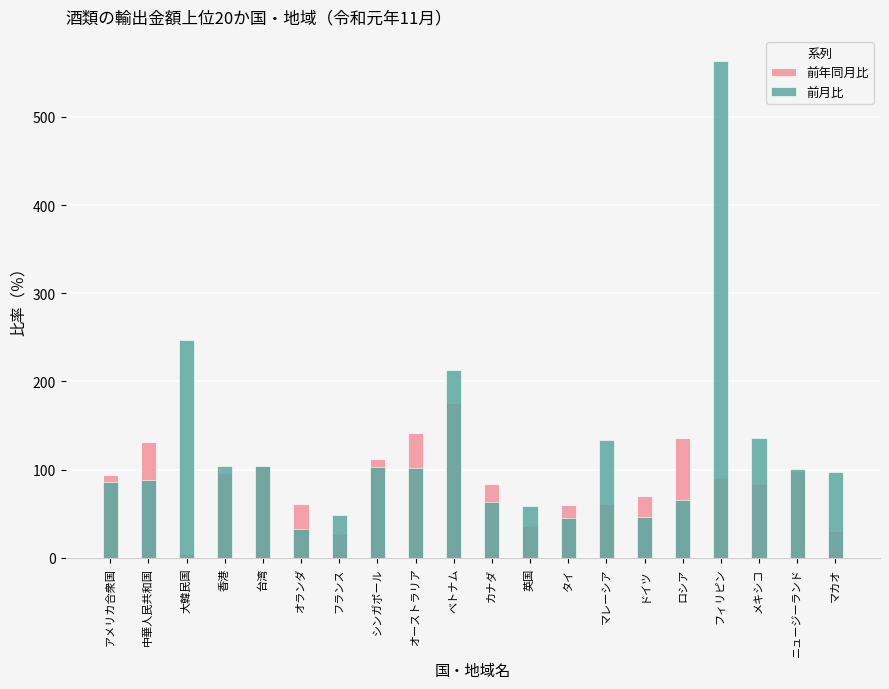

What is the average value of the 前月比 series?

121.8